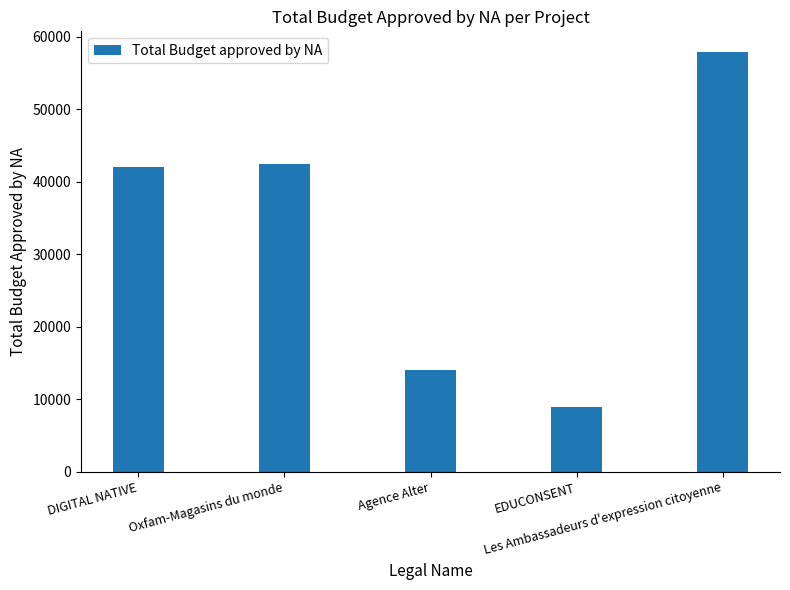

What position from the right is DIGITAL NATIVE?

5